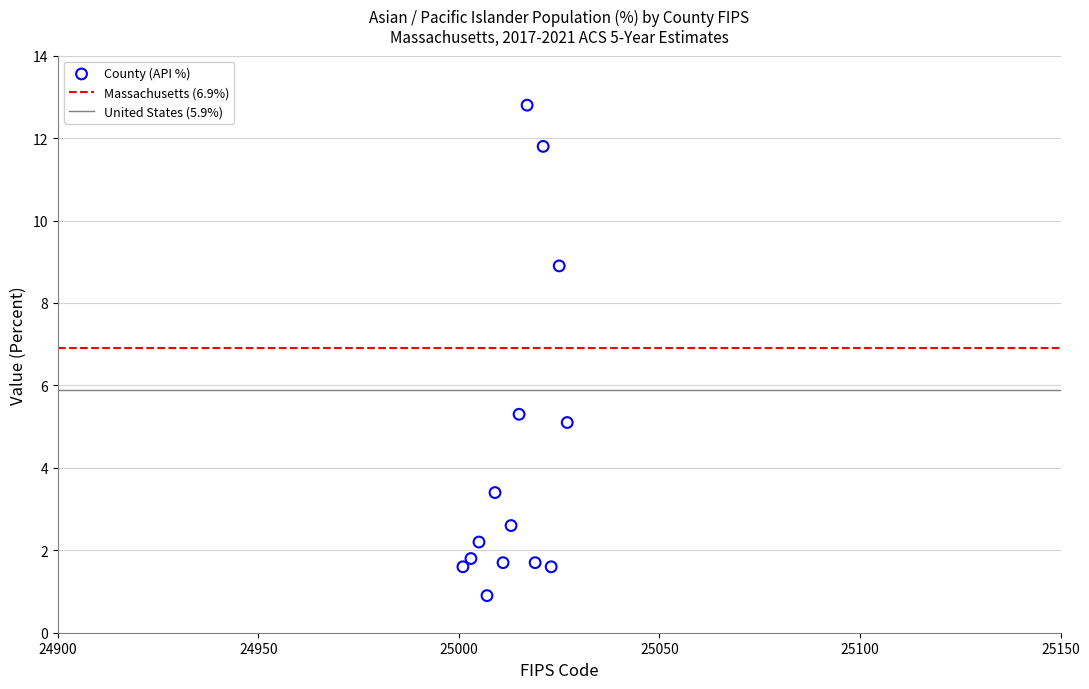

What is the range of X values (max minus min)?

26.0